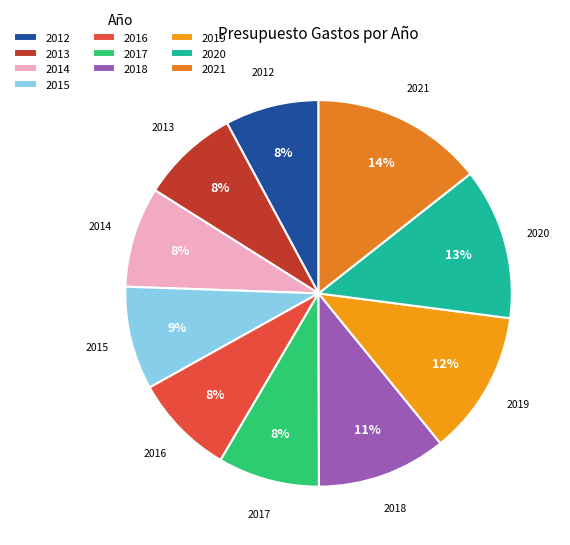

Between 2014 and 2021, which is larger?

2021